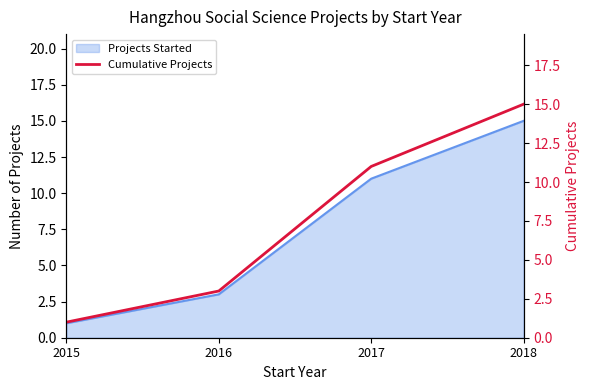

How many data points are above 11?

1